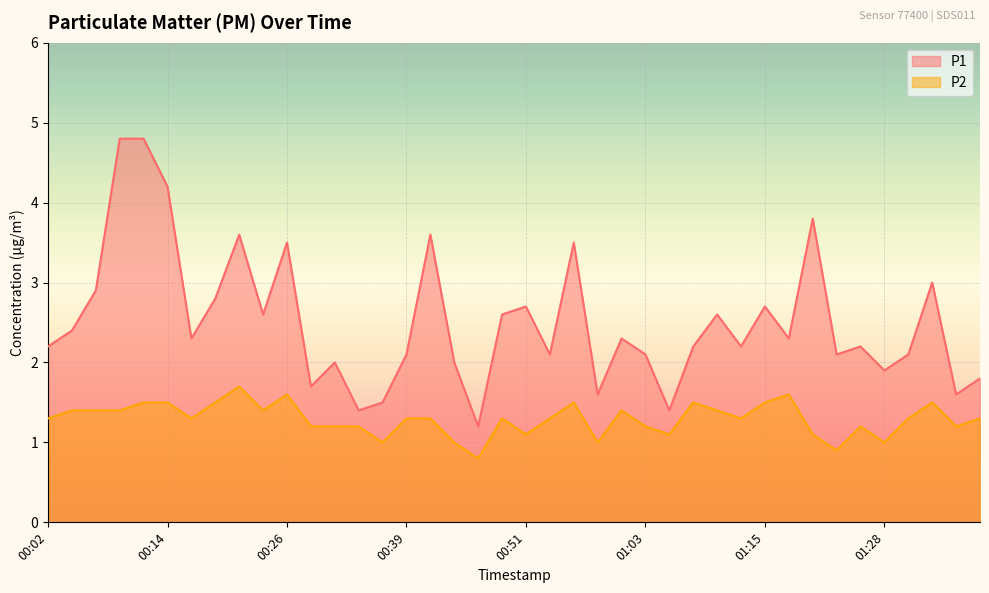

Reading left to right, transcribe all the data shown in this chart.

P1: 2.2	2.4	2.9	4.8	4.8	4.2	2.3	2.8	3.6	2.6	3.5	1.7	2.0	1.4	1.5	2.1	3.6	2.0	1.2	2.6	2.7	2.1	3.5	1.6	2.3	2.1	1.4	2.2	2.6	2.2	2.7	2.3	3.8	2.1	2.2	1.9	2.1	3.0	1.6	1.8
P2: 1.3	1.4	1.4	1.4	1.5	1.5	1.3	1.5	1.7	1.4	1.6	1.2	1.2	1.2	1.0	1.3	1.3	1.0	0.8	1.3	1.1	1.3	1.5	1.0	1.4	1.2	1.1	1.5	1.4	1.3	1.5	1.6	1.1	0.9	1.2	1.0	1.3	1.5	1.2	1.3